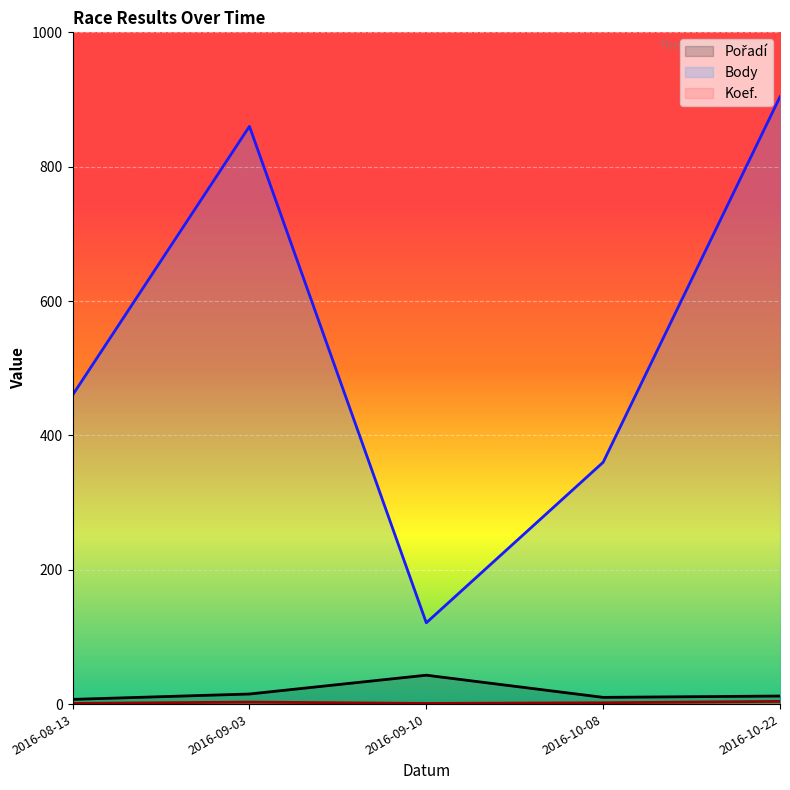

At which category does Koef. reach its first local valley?

2016-09-10